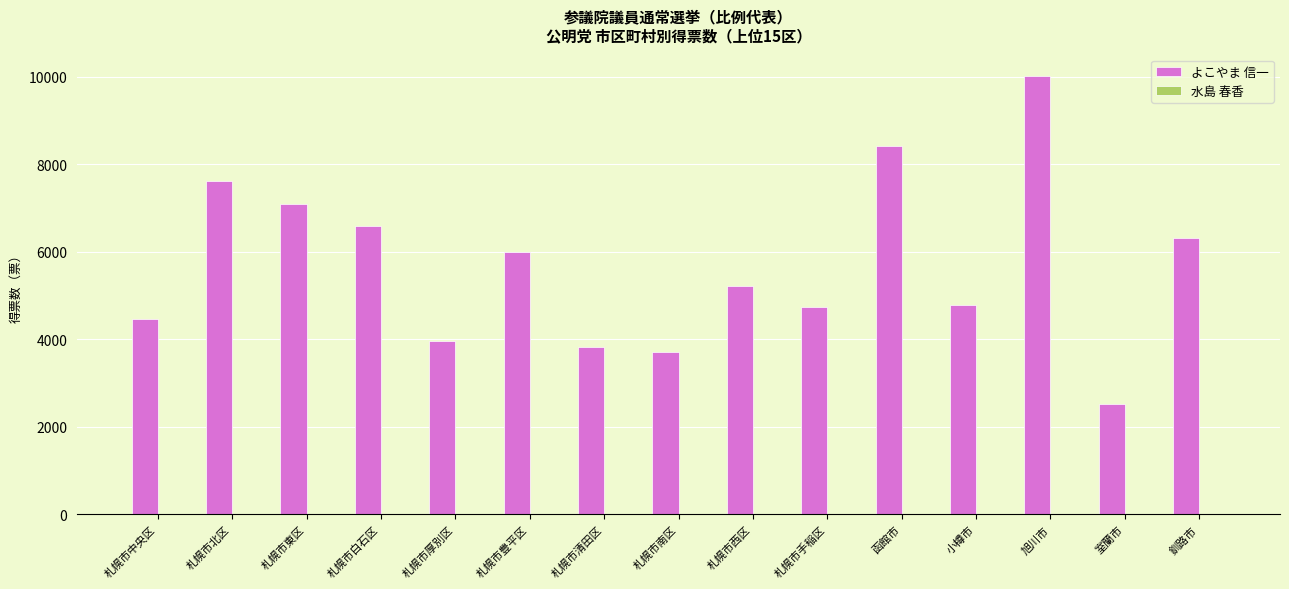

At which category is the sum across all series the highest?

旭川市